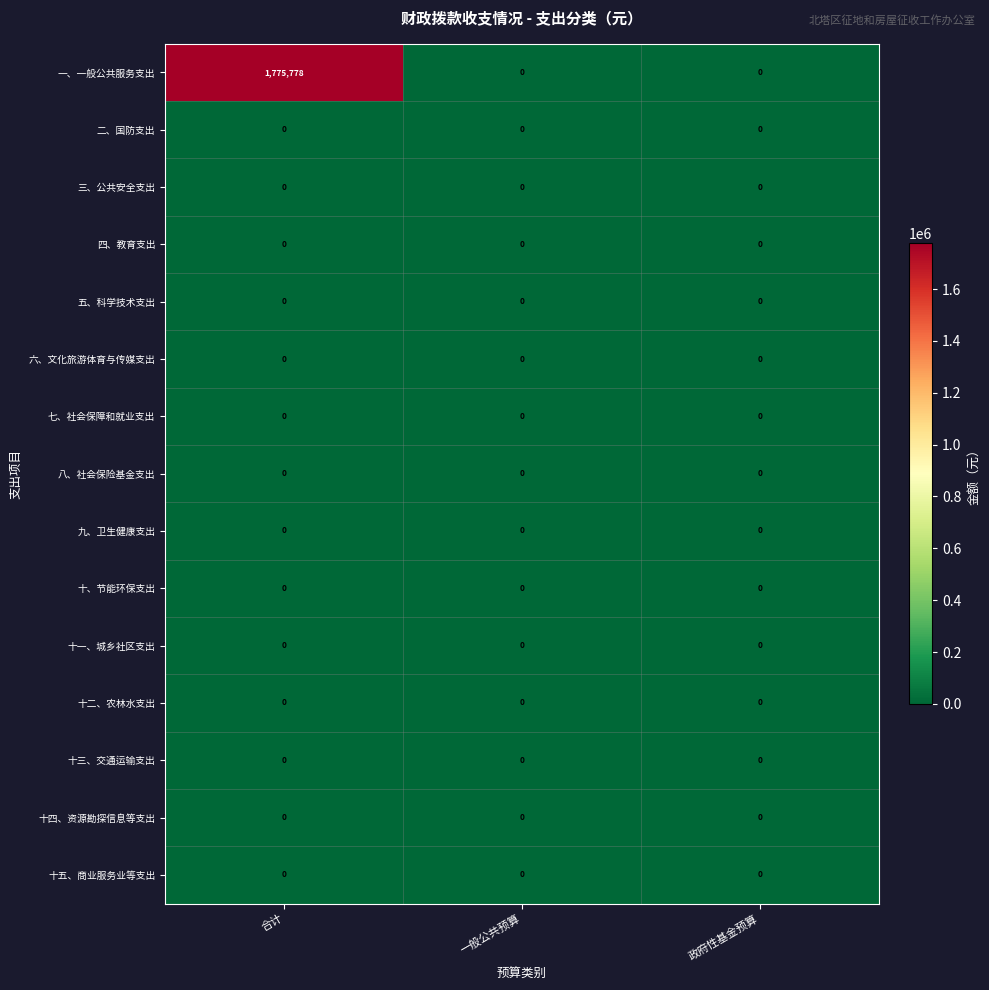

Which series has the widest spread of values?

一、一般公共服务支出